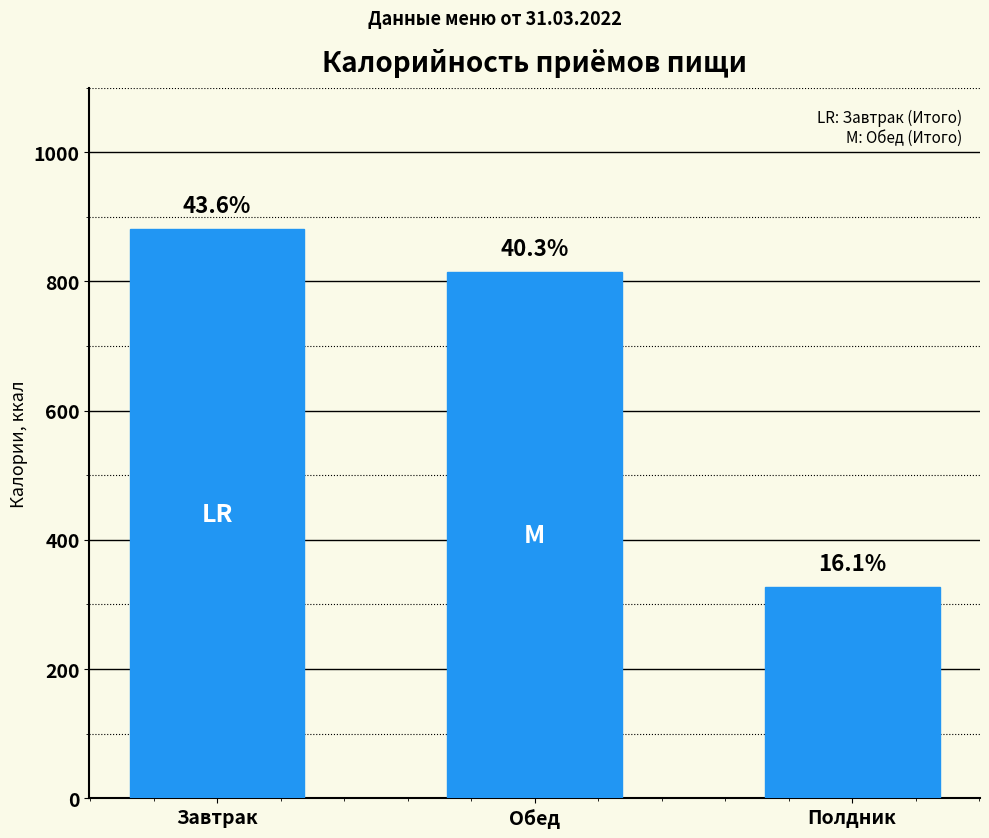

Does the chart contain any negative values?

No